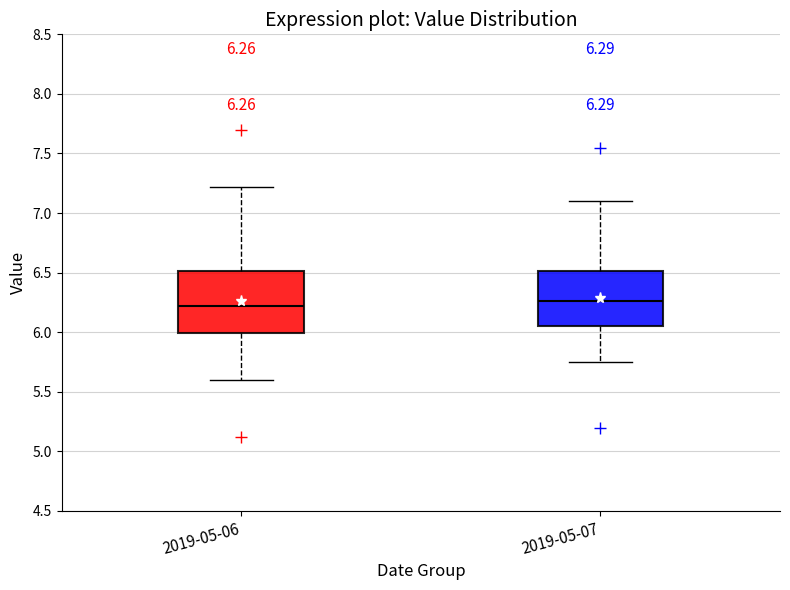

Comparing the boxes themselves (not the whiskers), which one is the tallest?

2019-05-06